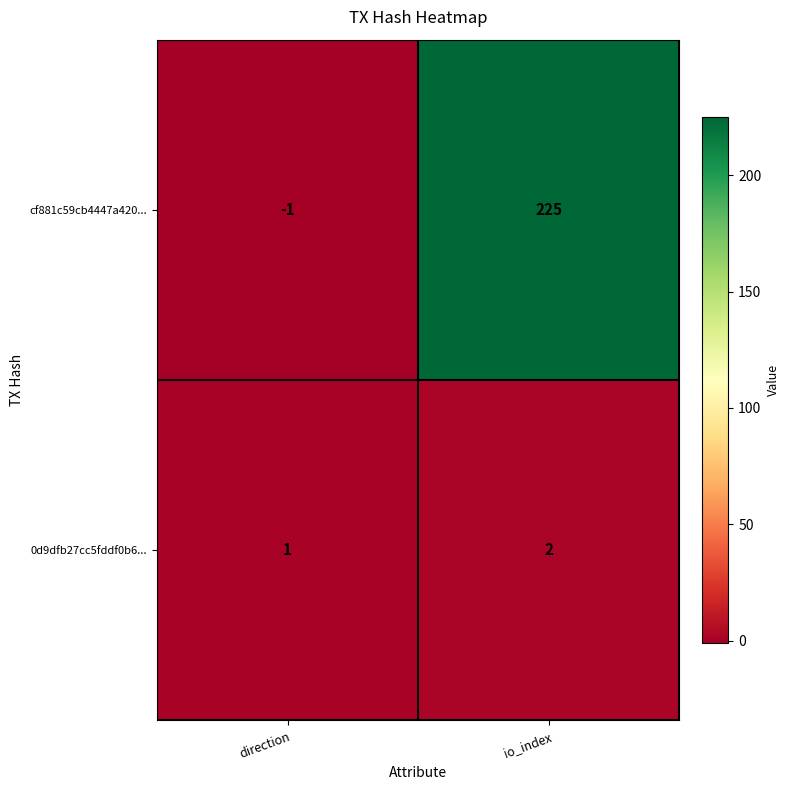

What is the minimum value shown in the chart?

-1